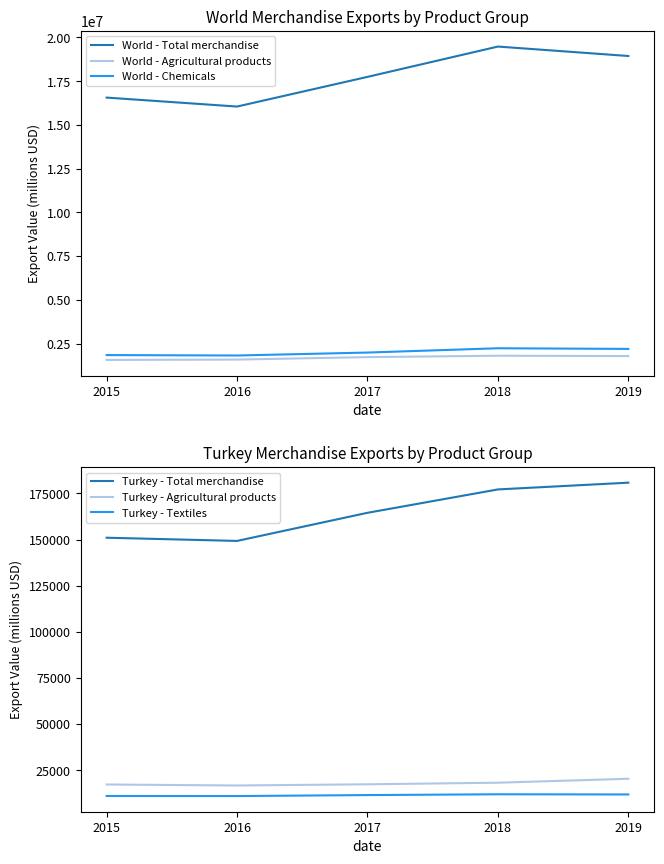

True or false: Turkey - Textiles and Turkey - Total merchandise cross at least once.

False